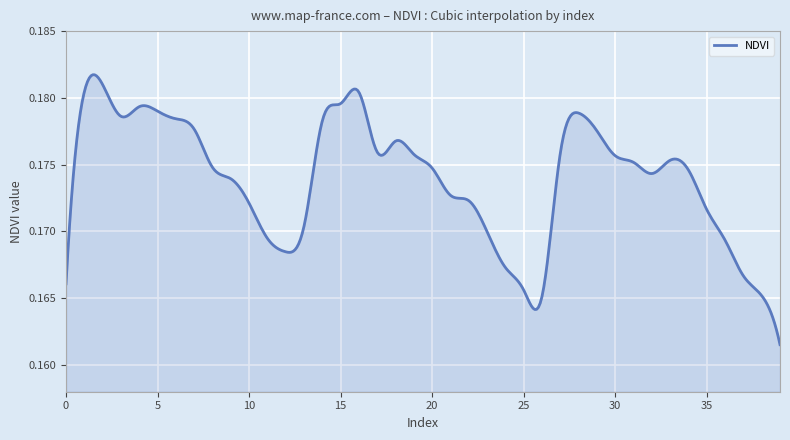

List the labels in order of value, largest first.

2, 1, 16, 15, 4, 5, 28, 3, 6, 14, 7, 29, 18, 17, 27, 19, 30, 33, 31, 8, 20, 34, 32, 9, 21, 22, 10, 35, 13, 23, 11, 36, 12, 24, 37, 0, 25, 38, 26, 39